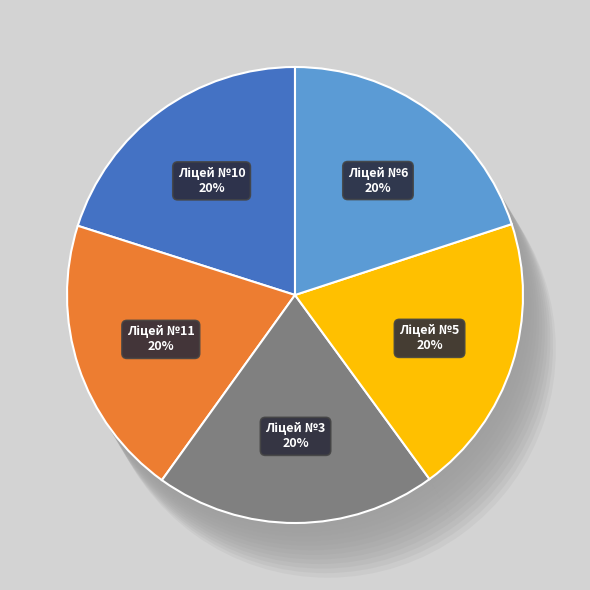

Between Ізюмський ліцей №11 and Ізюмський ліцей №5, which is larger?

Ізюмський ліцей №5